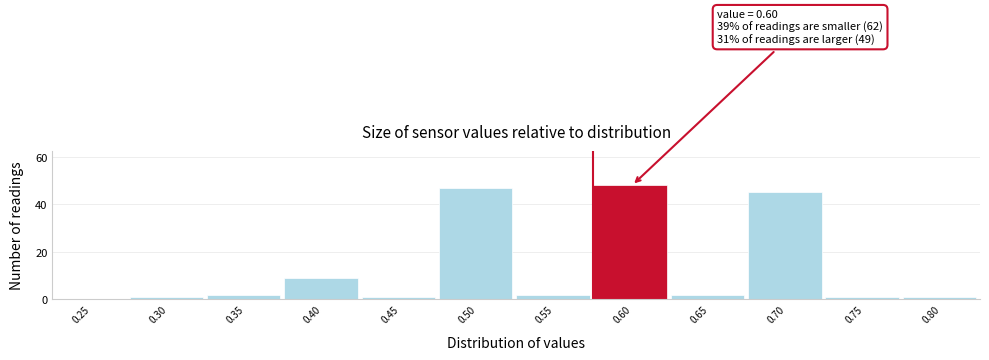

Reading left to right, list all the values displayed in this chart.

0.25=0	0.30=1	0.35=2	0.40=9	0.45=1	0.50=47	0.55=2	0.60=48	0.65=2	0.70=45	0.75=1	0.80=1